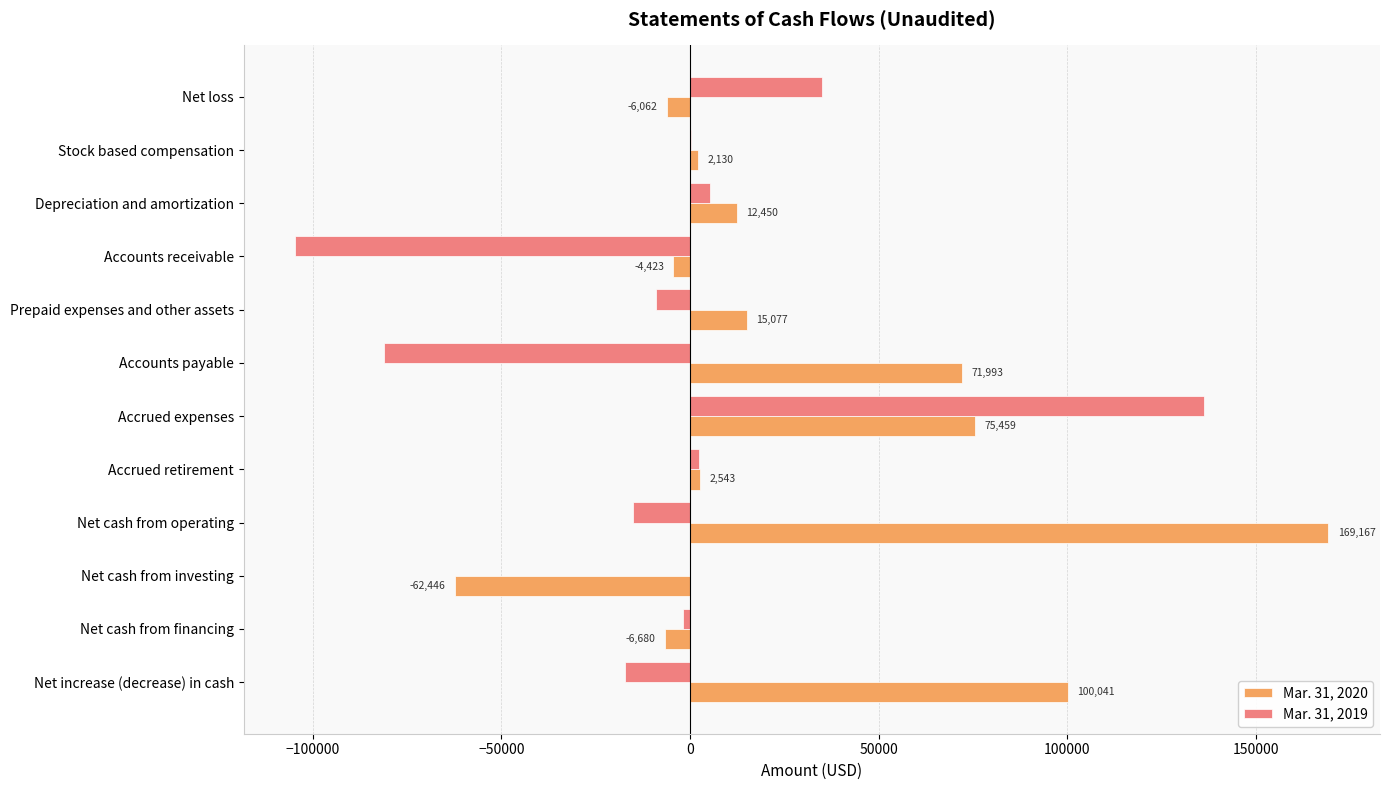

Is it true that Mar. 31, 2019 equals 51962 at Net loss?

False